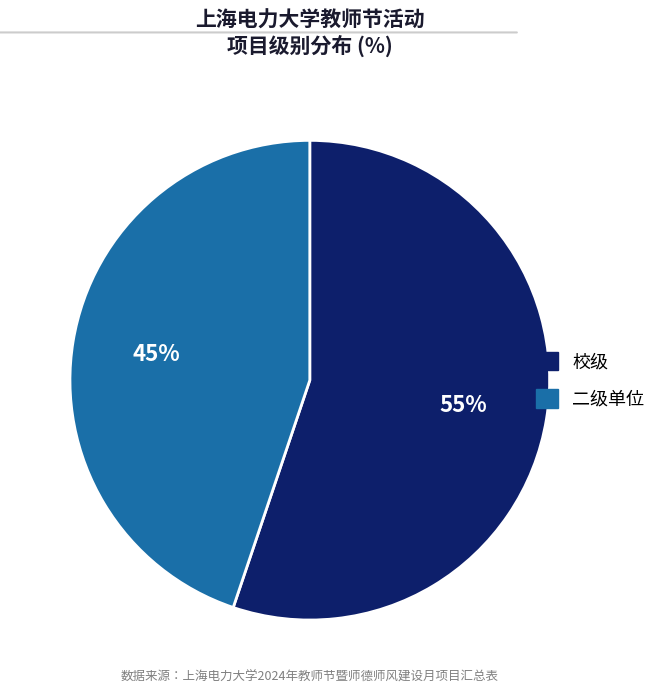

To the nearest percent, what percentage of the pie is 校级?

55%